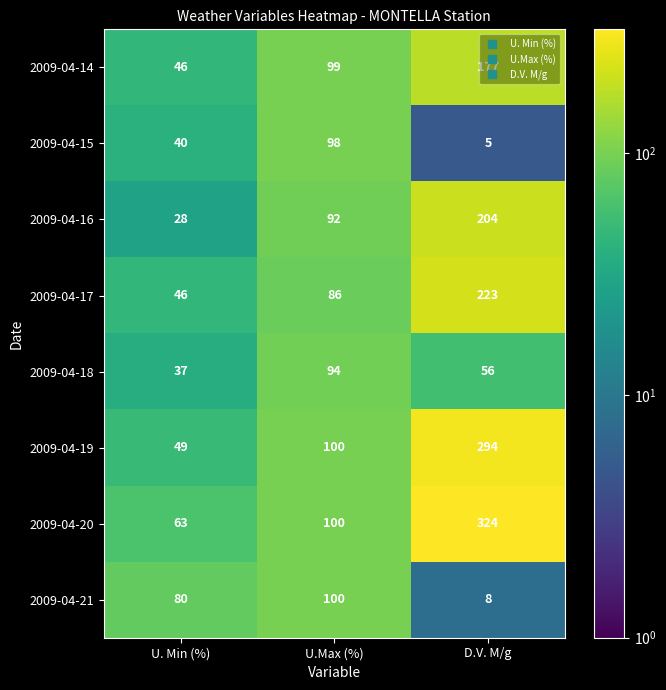

Which category has the lowest value in the 2009-04-21 series?

D.V. M/g